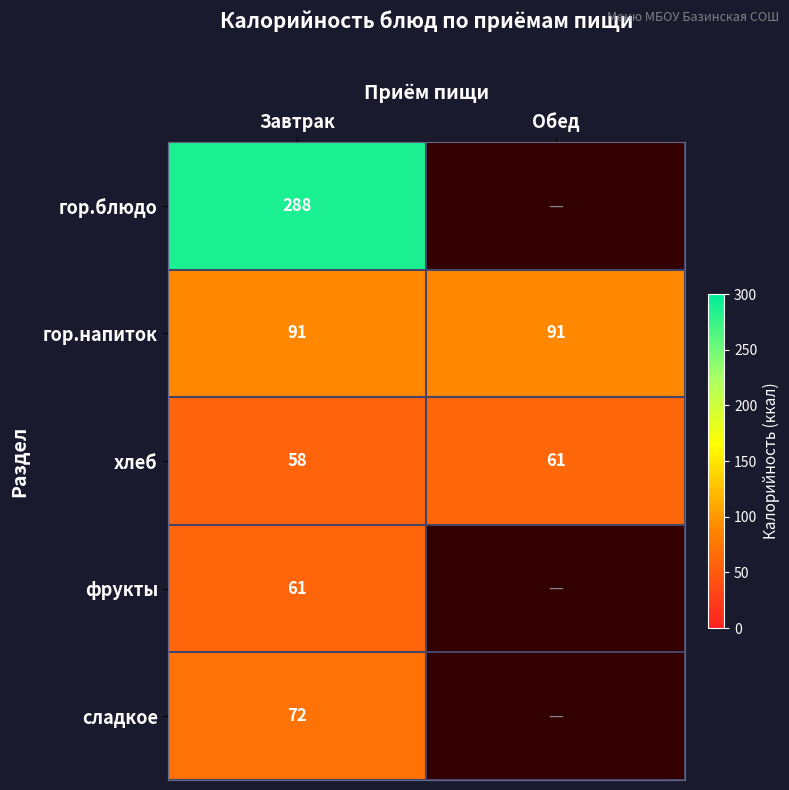

Is it true that сладкое equals 106 at Завтрак?

False